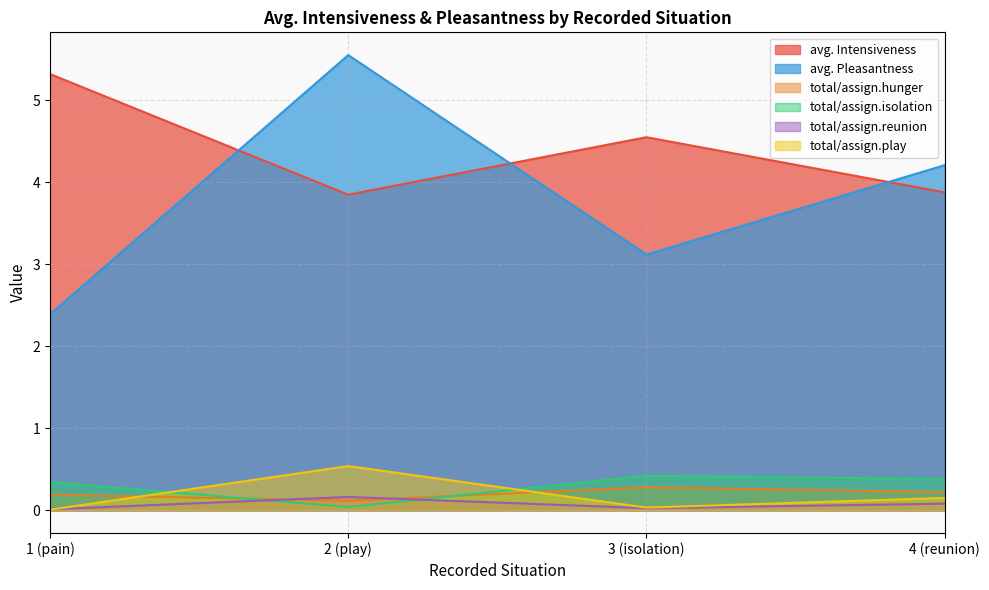

Read the avg. Intensiveness value at 1 (pain).

5.3